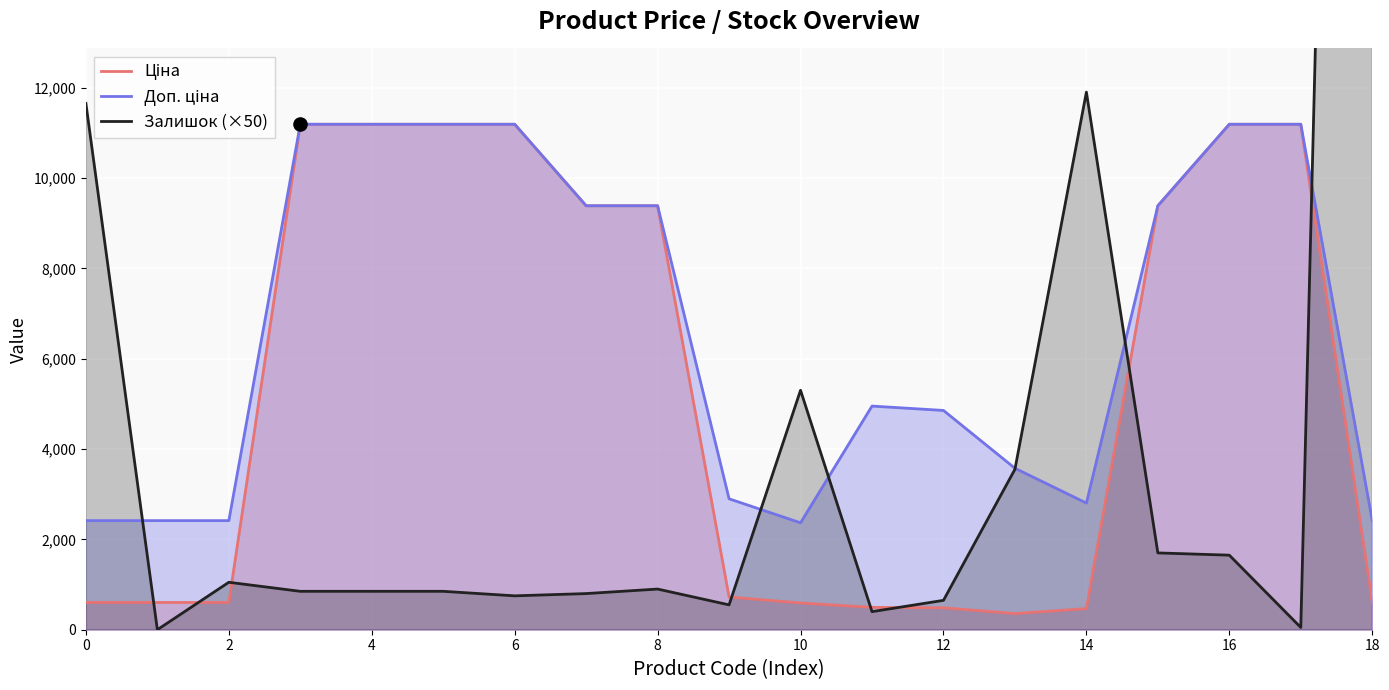

Which series has the largest Y range (max minus min)?

Залишок (×50)